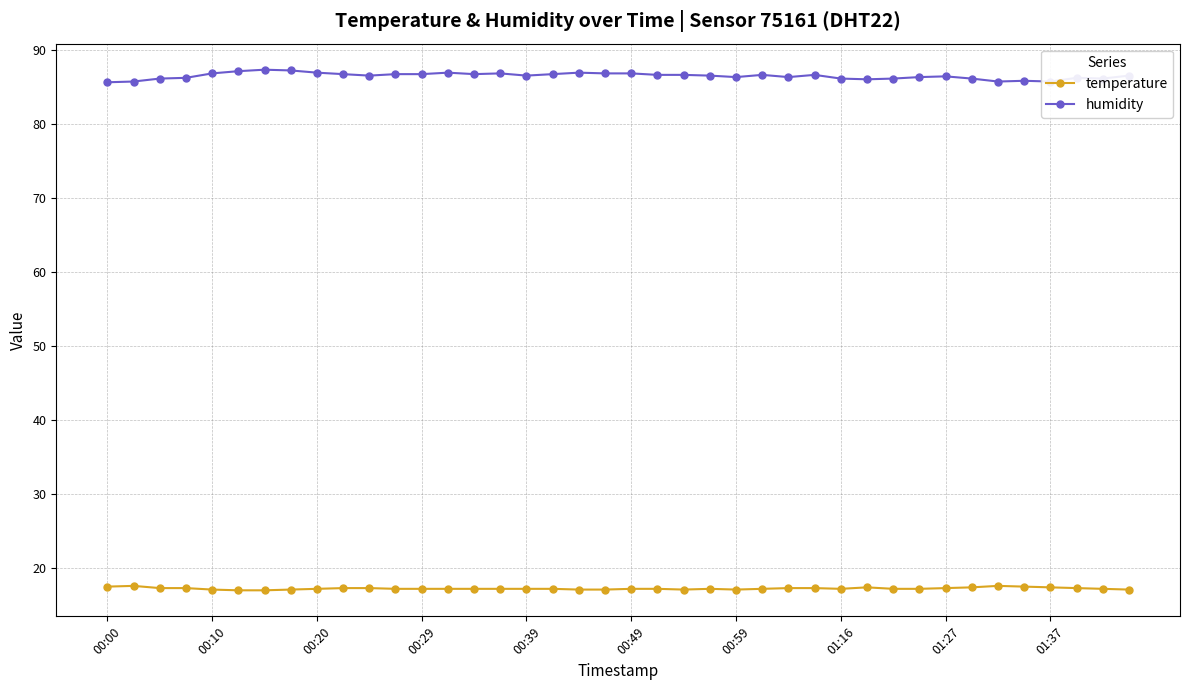

How many distinct data groups are displayed?

2